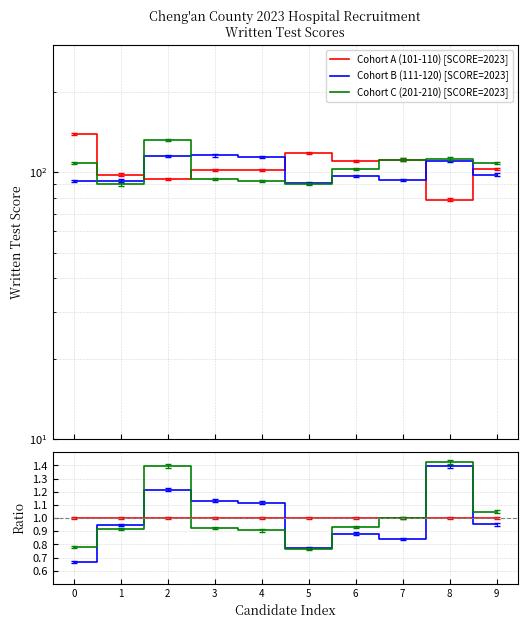

What are all the series names shown in the legend?

Cohort A (101-110), Cohort B (111-120), Cohort C (201-210)